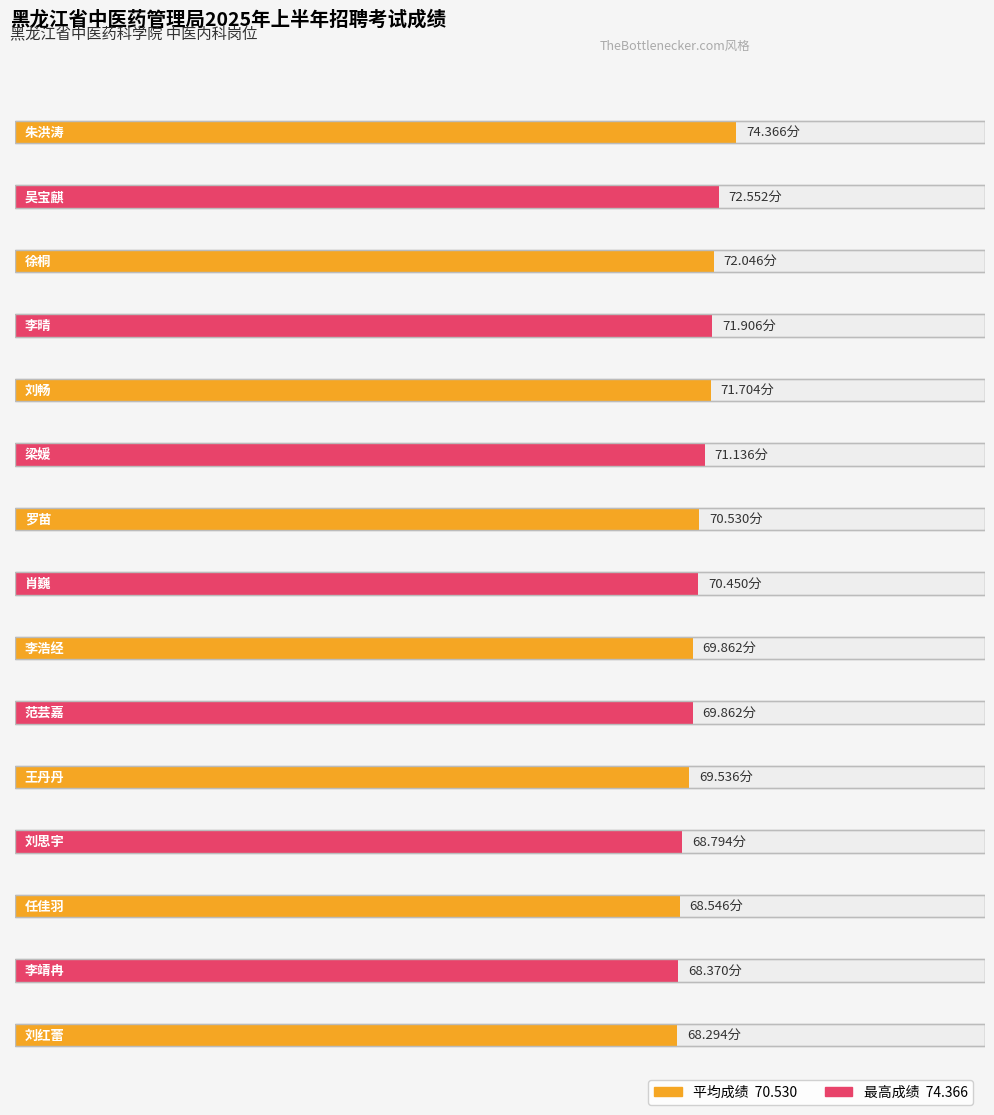

Is it true that the value at 徐桐 is 72.0?

True